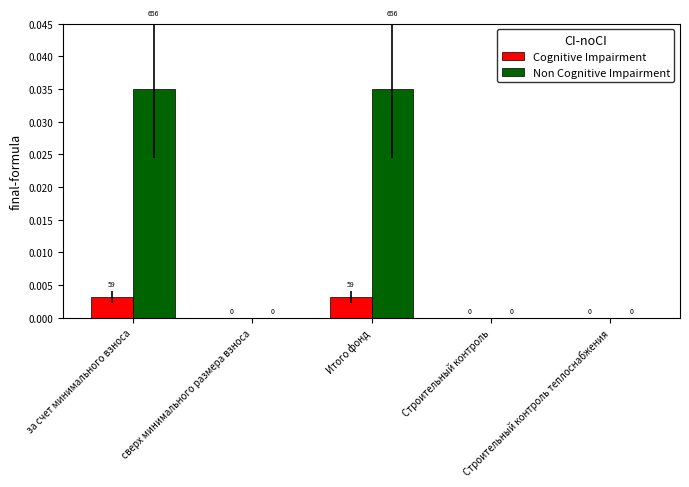

How many Cognitive Impairment values are between 0 and 1?

5